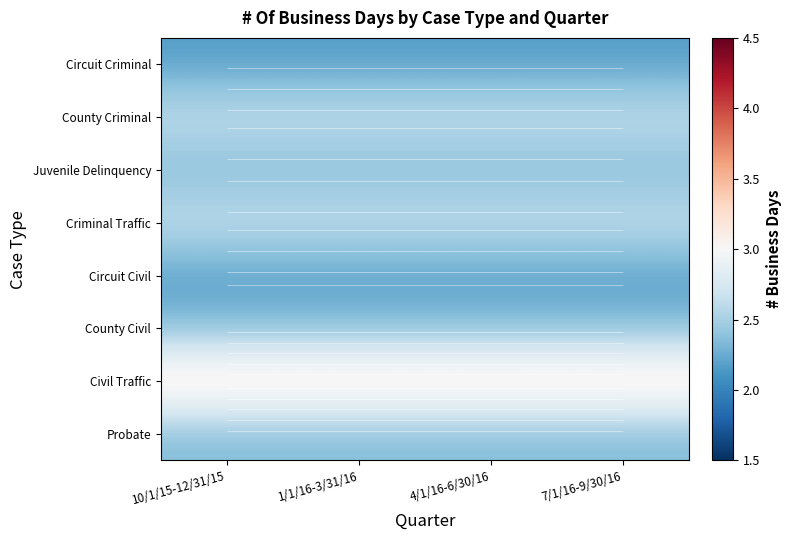

Rank the categories by Circuit Criminal value from highest to lowest.

10/1/15-12/31/15, 1/1/16-3/31/16, 4/1/16-6/30/16, 7/1/16-9/30/16